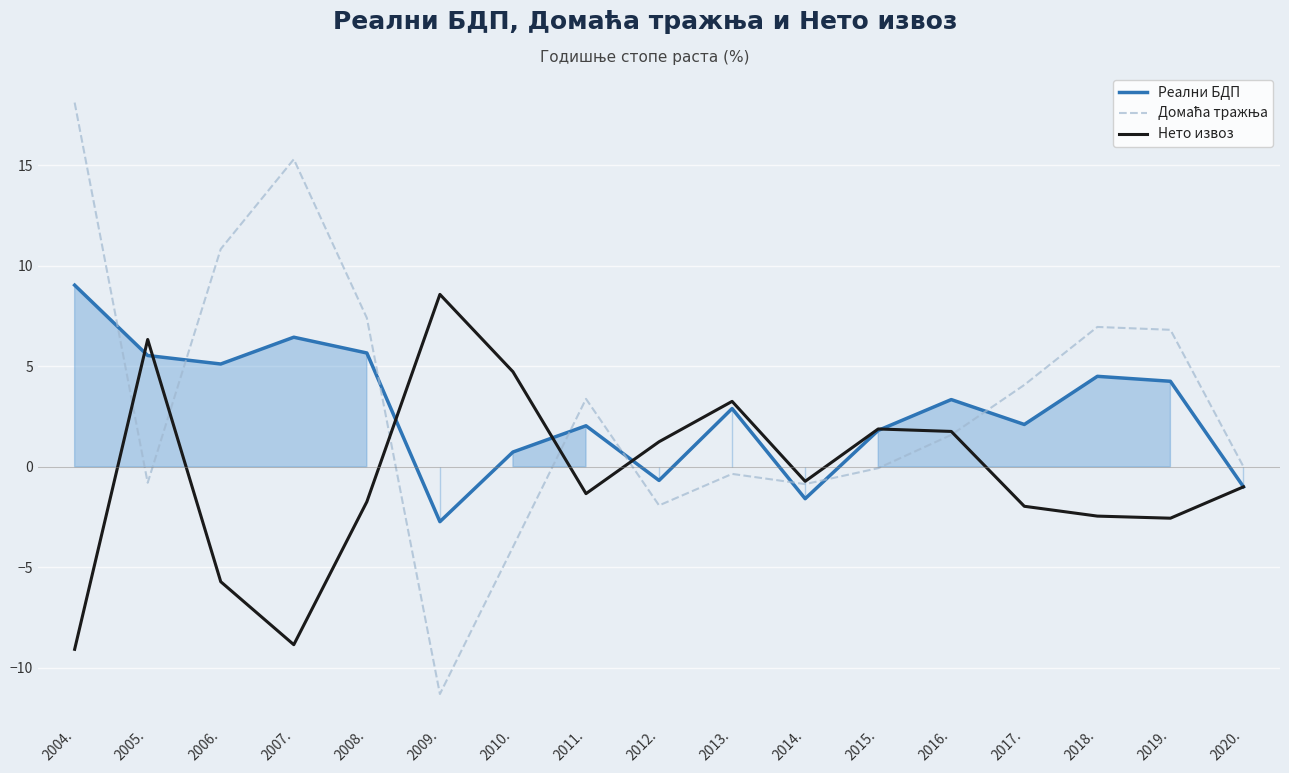

The value of Реални БДП at 2018. is 4.5. True or false?

True